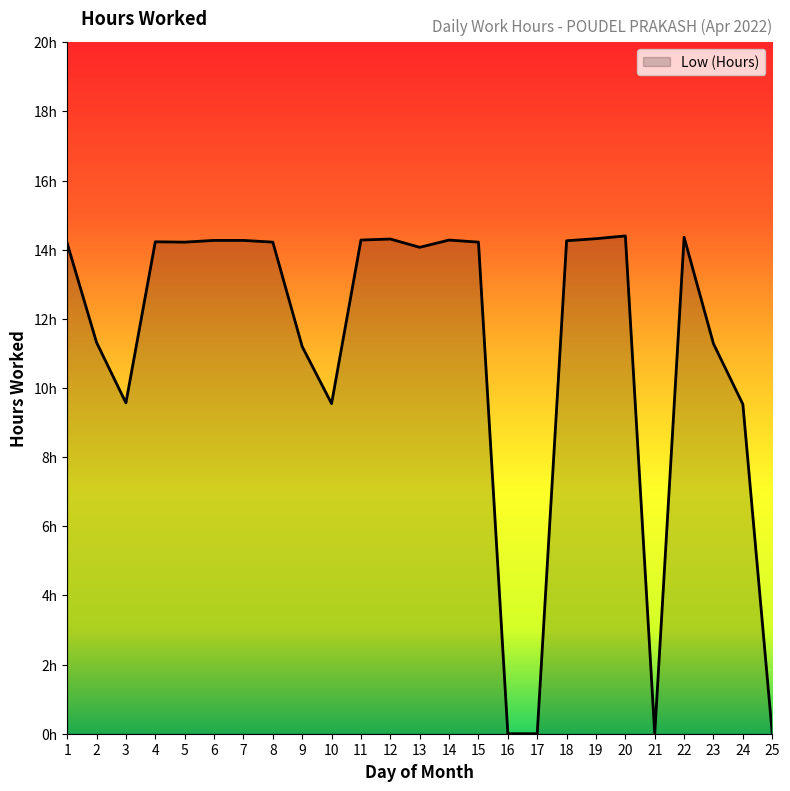

What is the value of the 2nd point from the left?

11.3